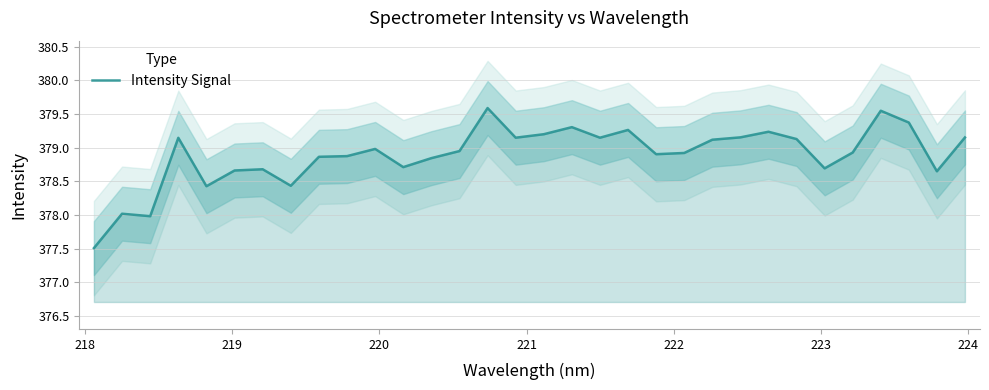

What is the average value?

378.9